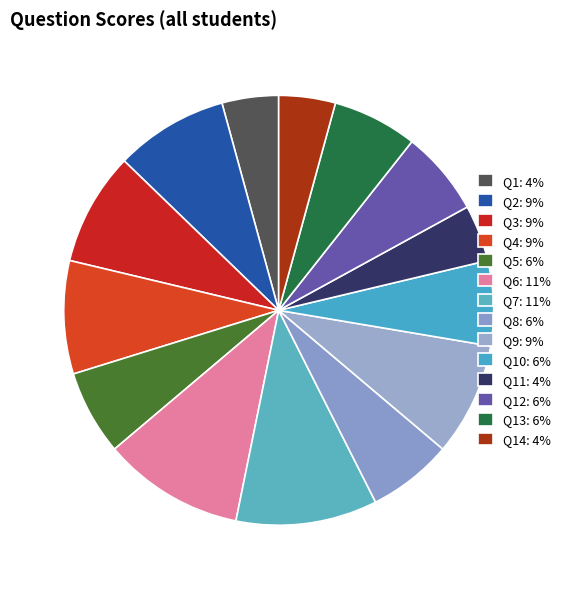

Is there a majority slice in this chart?

No